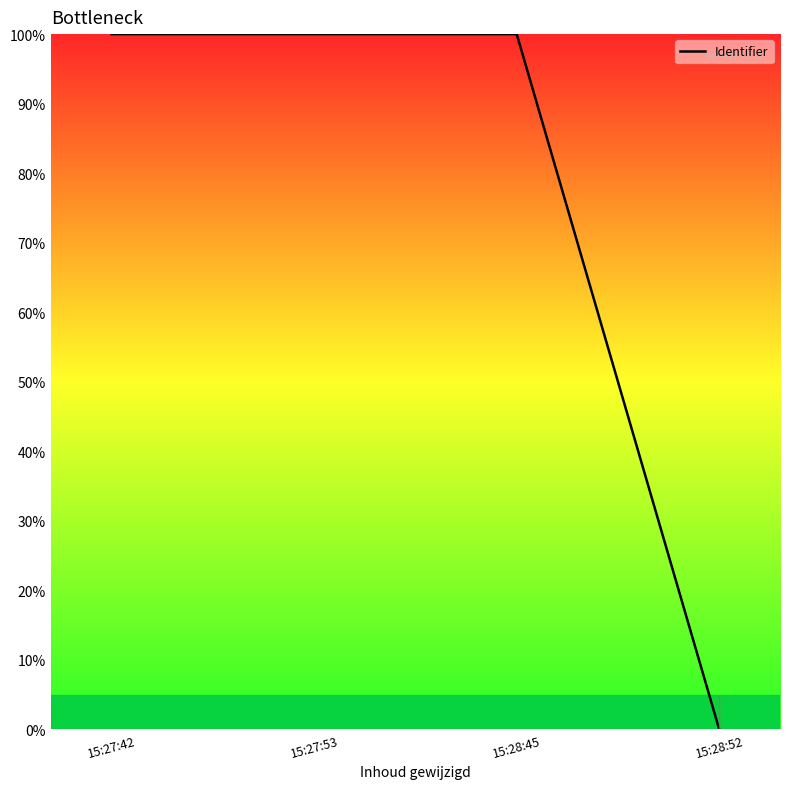

True or false: the data has more than 1 interior local peaks.

False